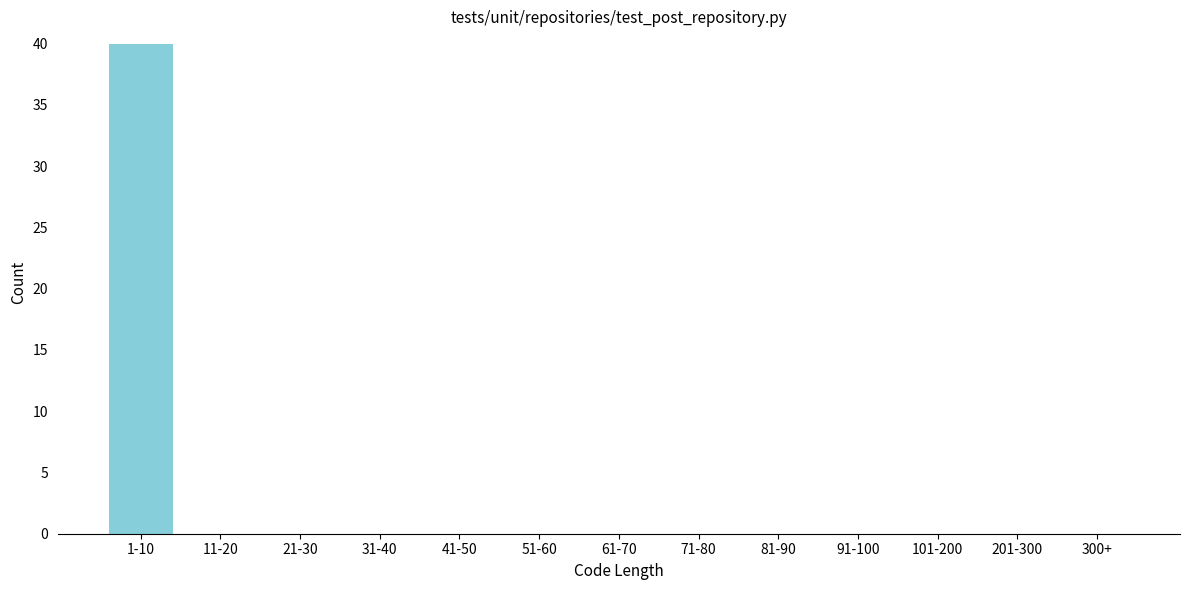

Reading right to left, transcribe all the data shown in this chart.

300+=0	201-300=0	101-200=0	91-100=0	81-90=0	71-80=0	61-70=0	51-60=0	41-50=0	31-40=0	21-30=0	11-20=0	1-10=40